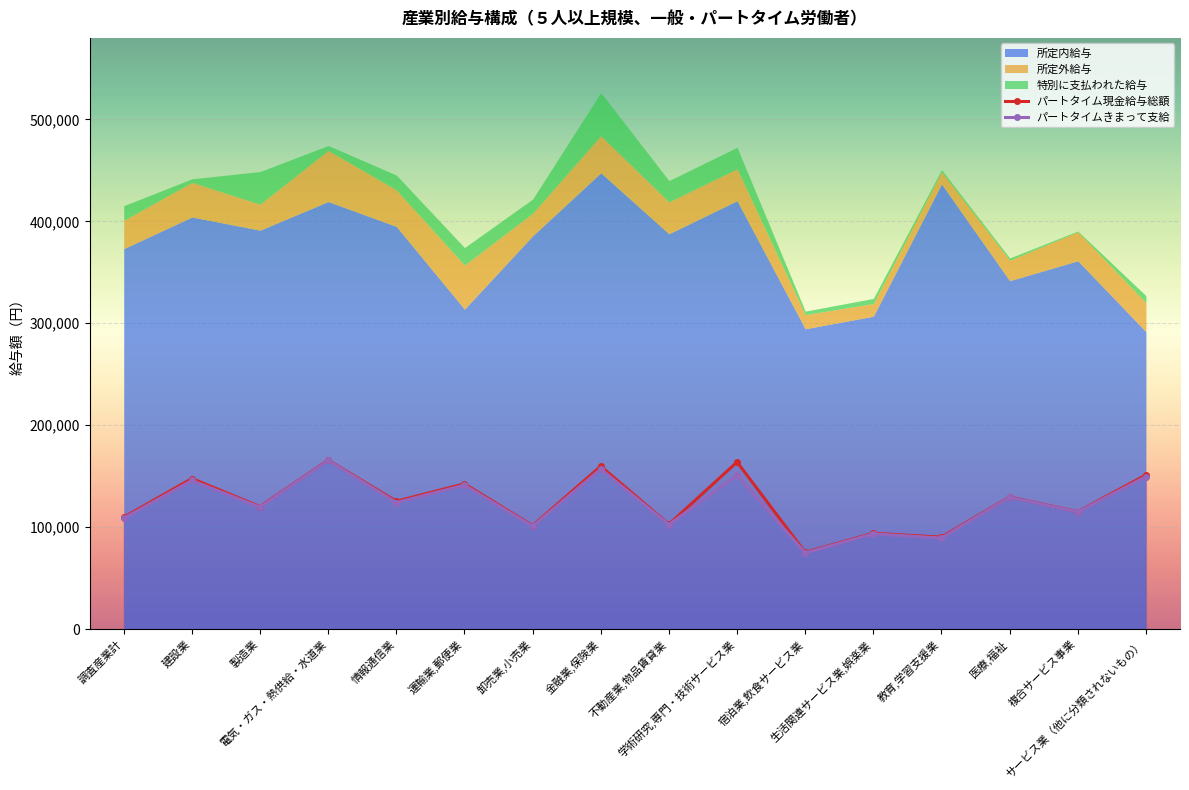

What is the difference between the maximum and minimum values in the パートタイムきまって支給 series?

90888